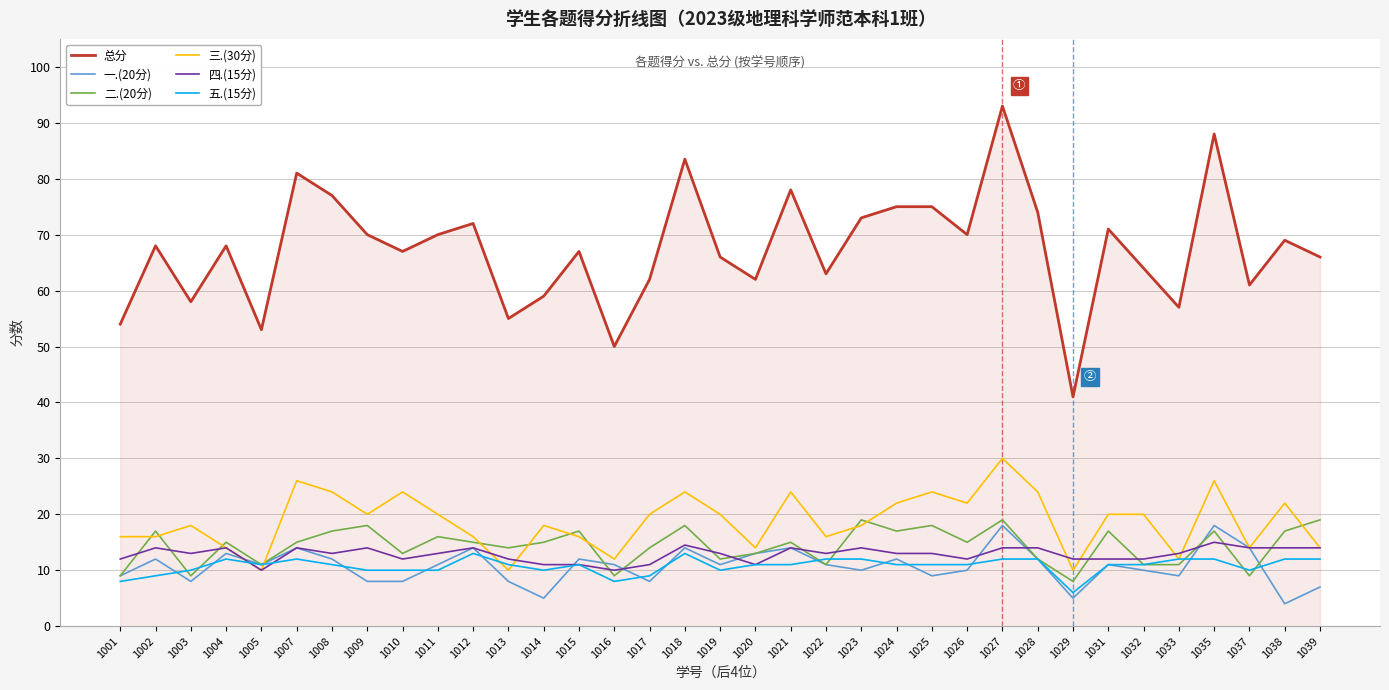

What is the total value across all series at 1039?

132.0